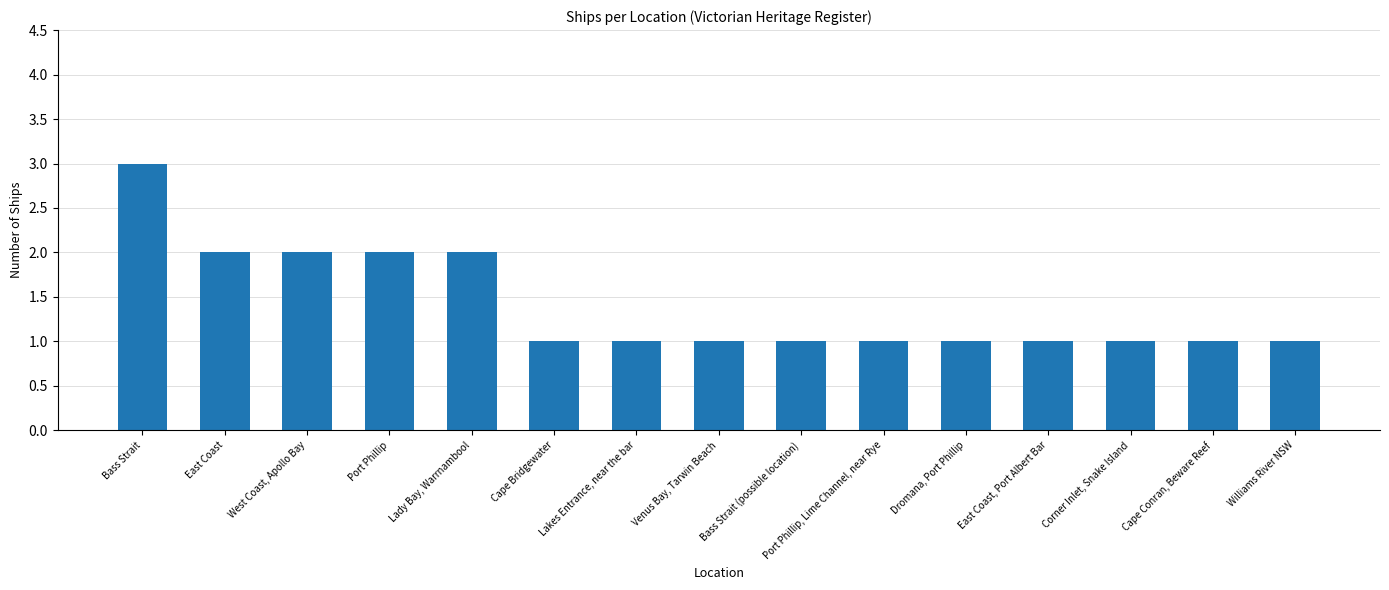

The value at East Coast, Port Albert Bar is 1. True or false?

True